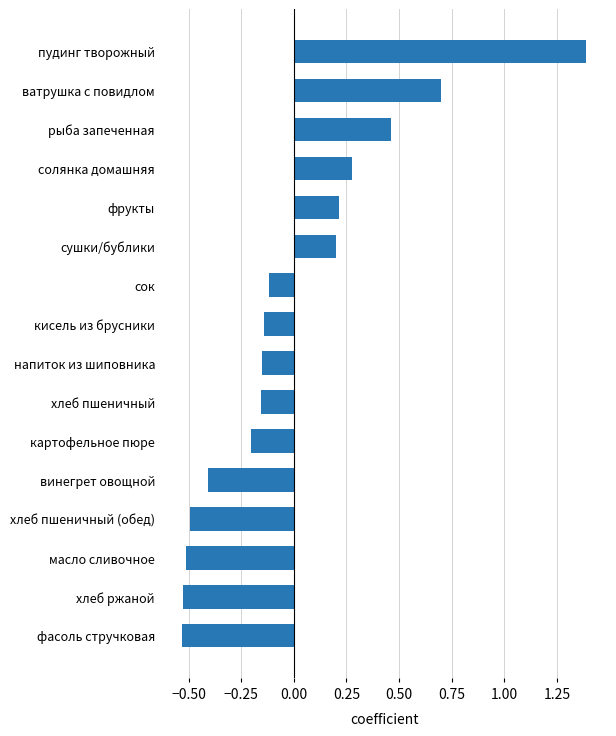

The chart shows a value of -0.3 at картофельное пюре. True or false?

False